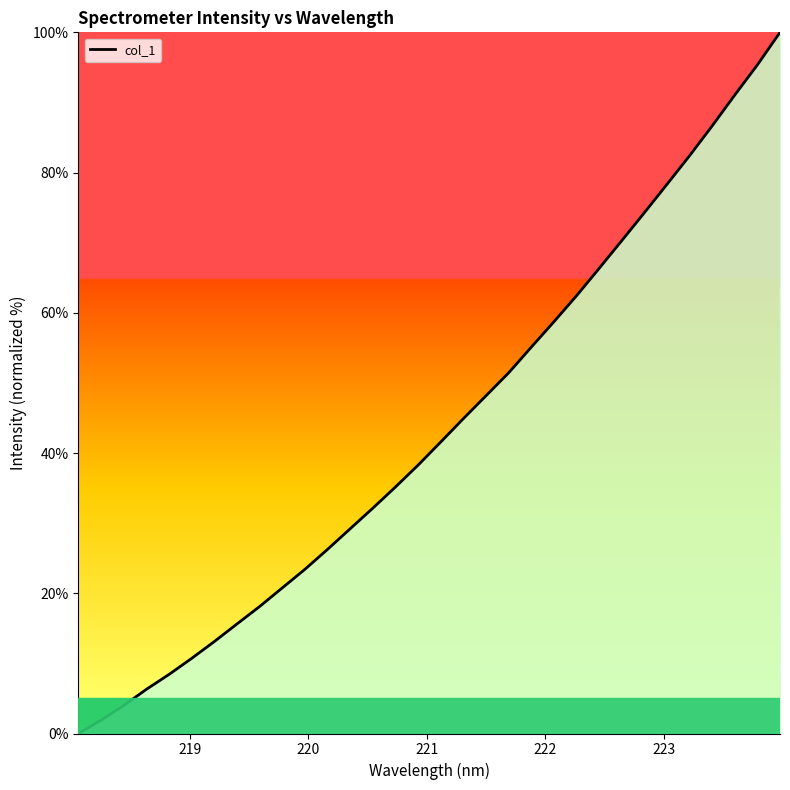

True or false: the data has more than 2 interior local peaks.

False